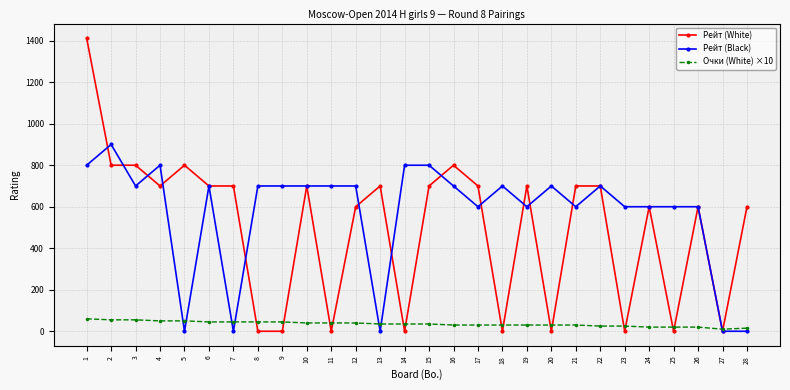

What is the highest value of the Очки (White) ×10 series?

60